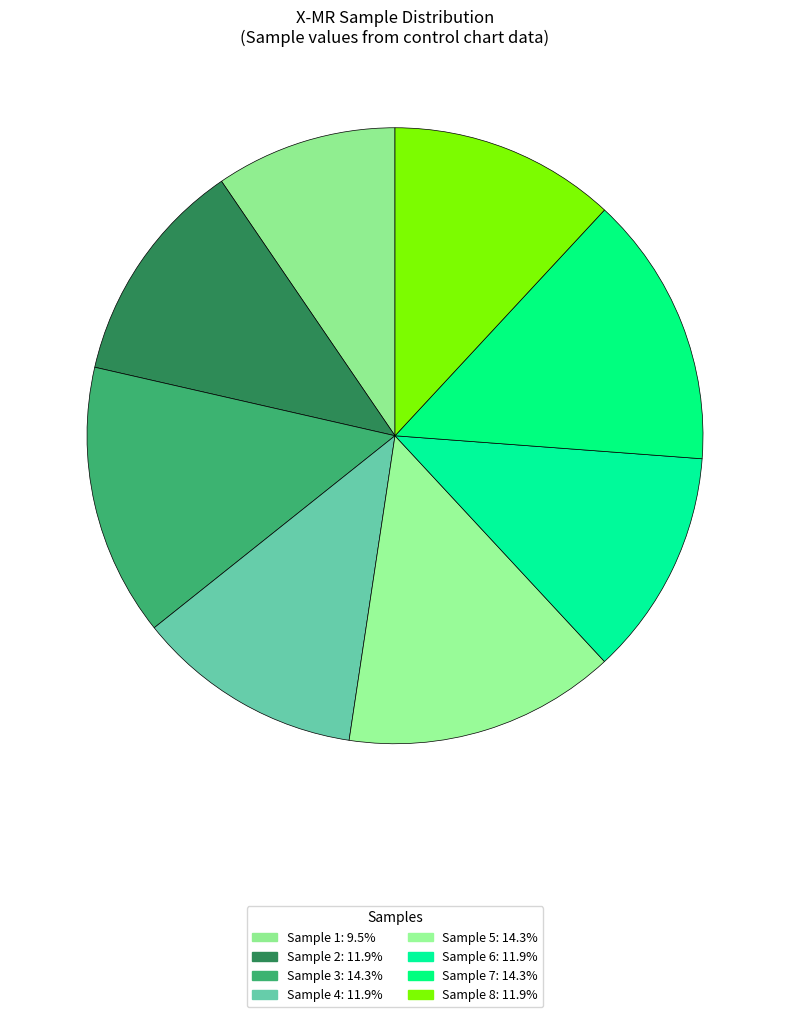

Count the number of slices in the pie.

8